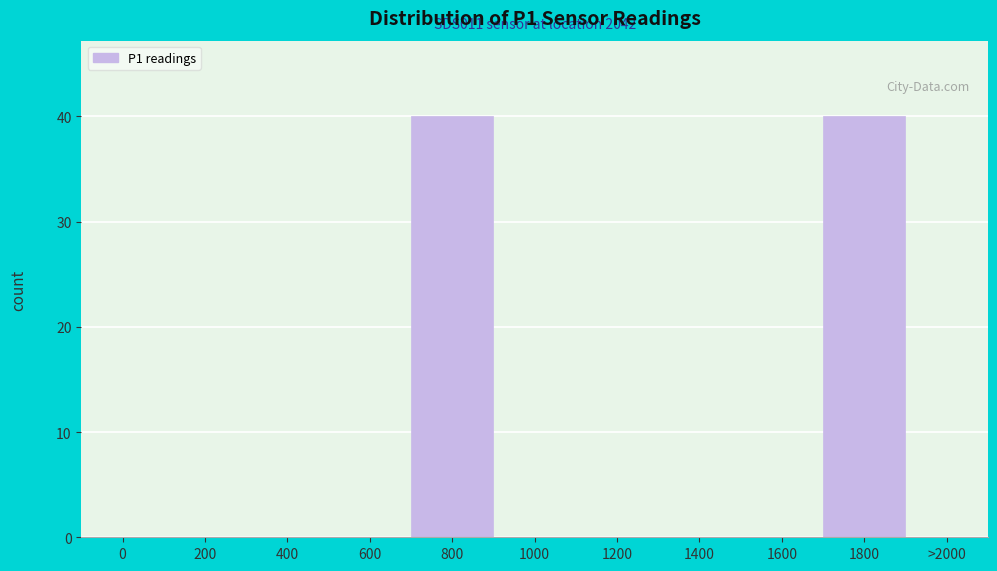

Reading left to right, transcribe all the data shown in this chart.

0=0	200=0	400=0	600=0	800=40	1000=0	1200=0	1400=0	1600=0	1800=40	>2000=0